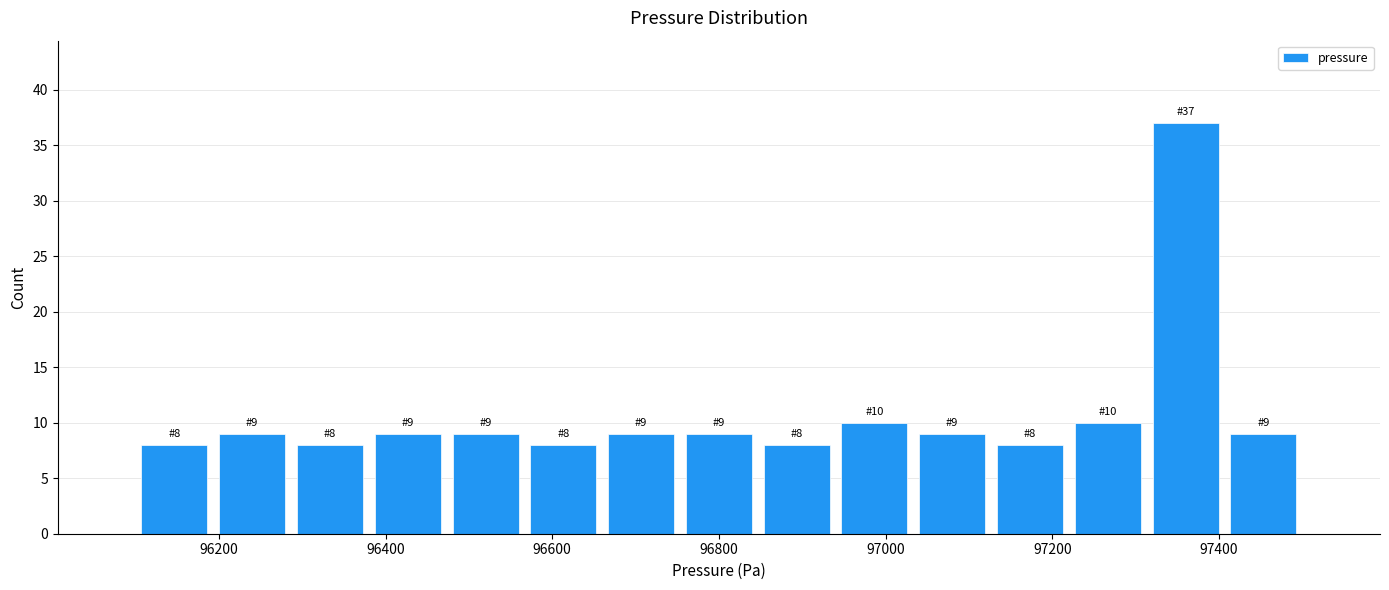

Over which range of the x-axis is the bar tallest?

97320 to 97400